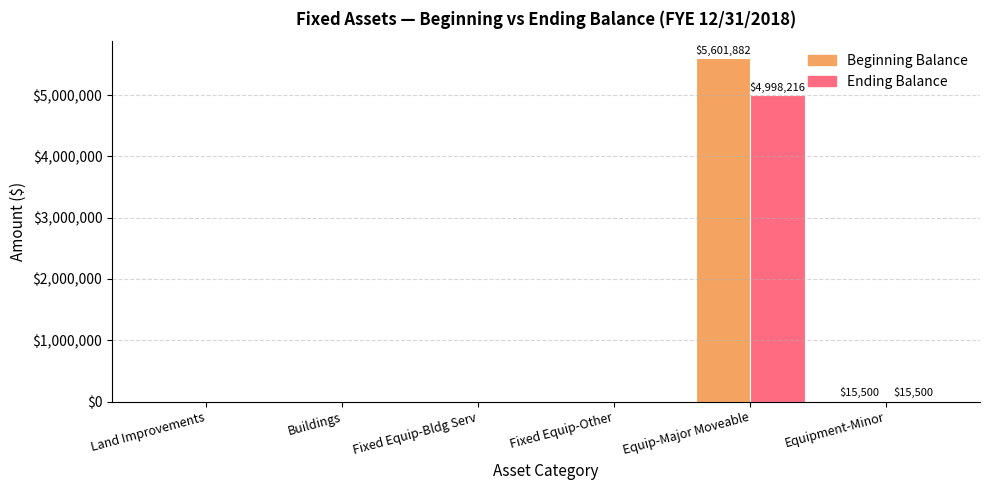

What is the sum of all Beginning Balance values?

5617382